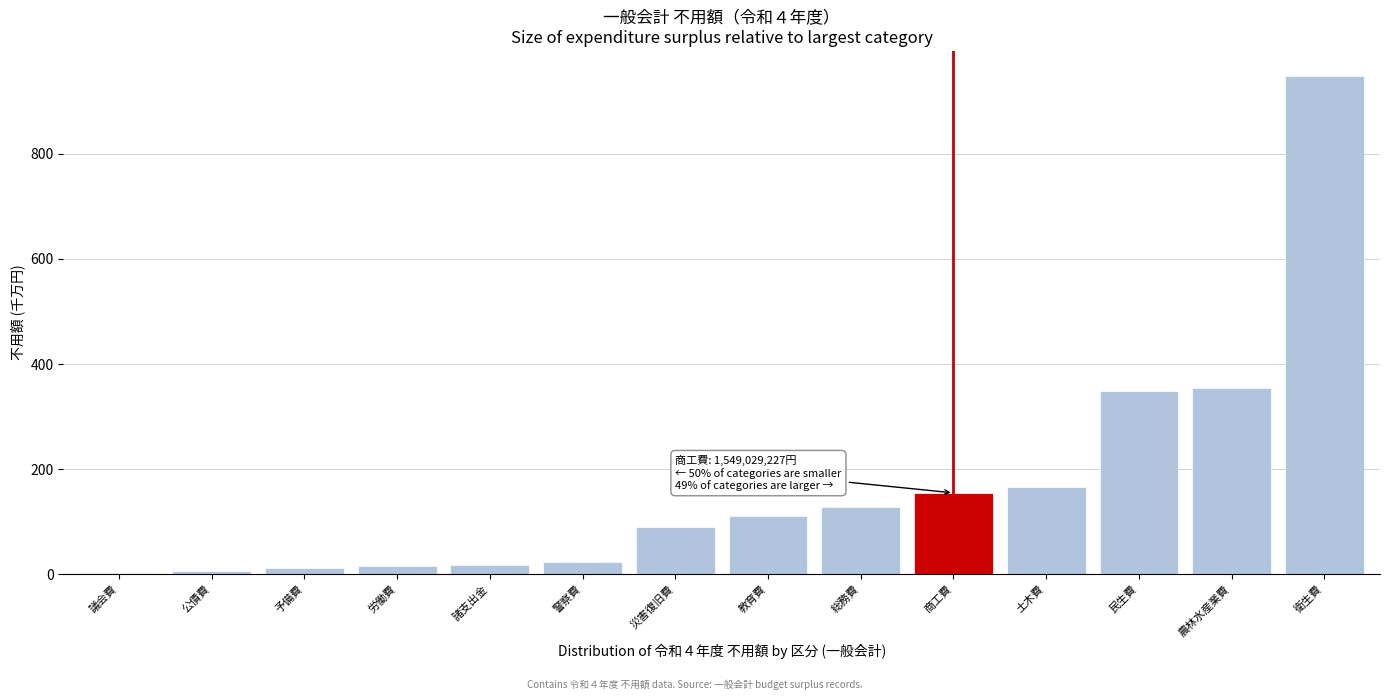

The chart shows a value of 252.5 at 土木費. True or false?

False